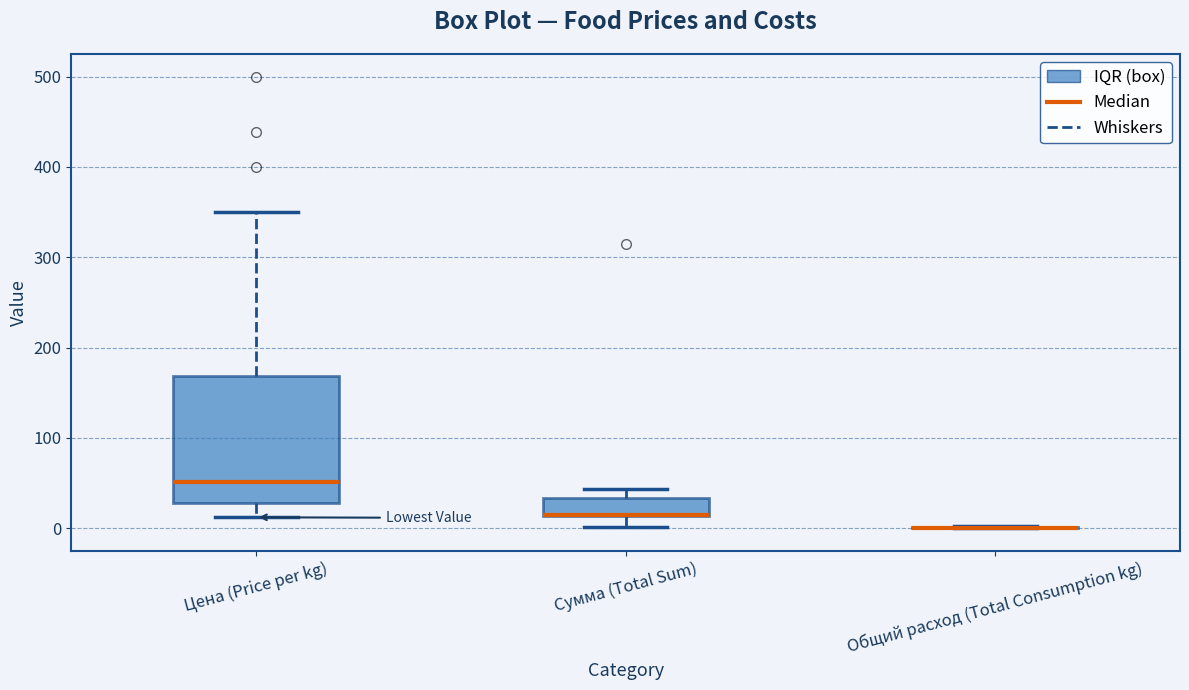

Which box is the tallest, from its lower edge to its upper edge?

Цена (Price per kg)